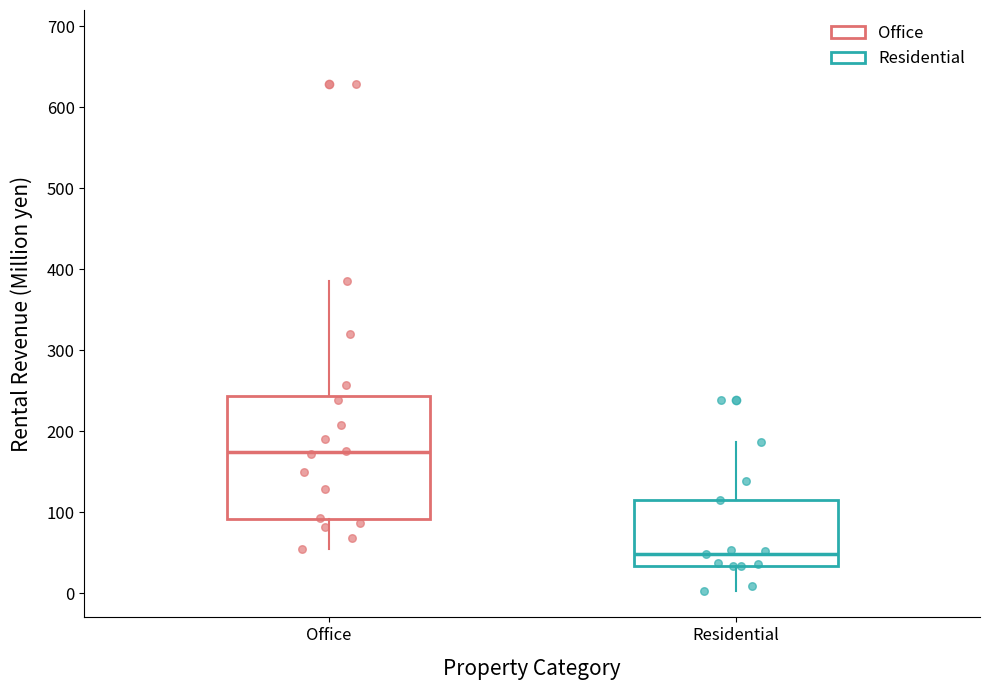

Where does the upper whisker of the box for Office end on the y-axis? The values are not printed on the chart, so give them approximately, as read against the axis.

390